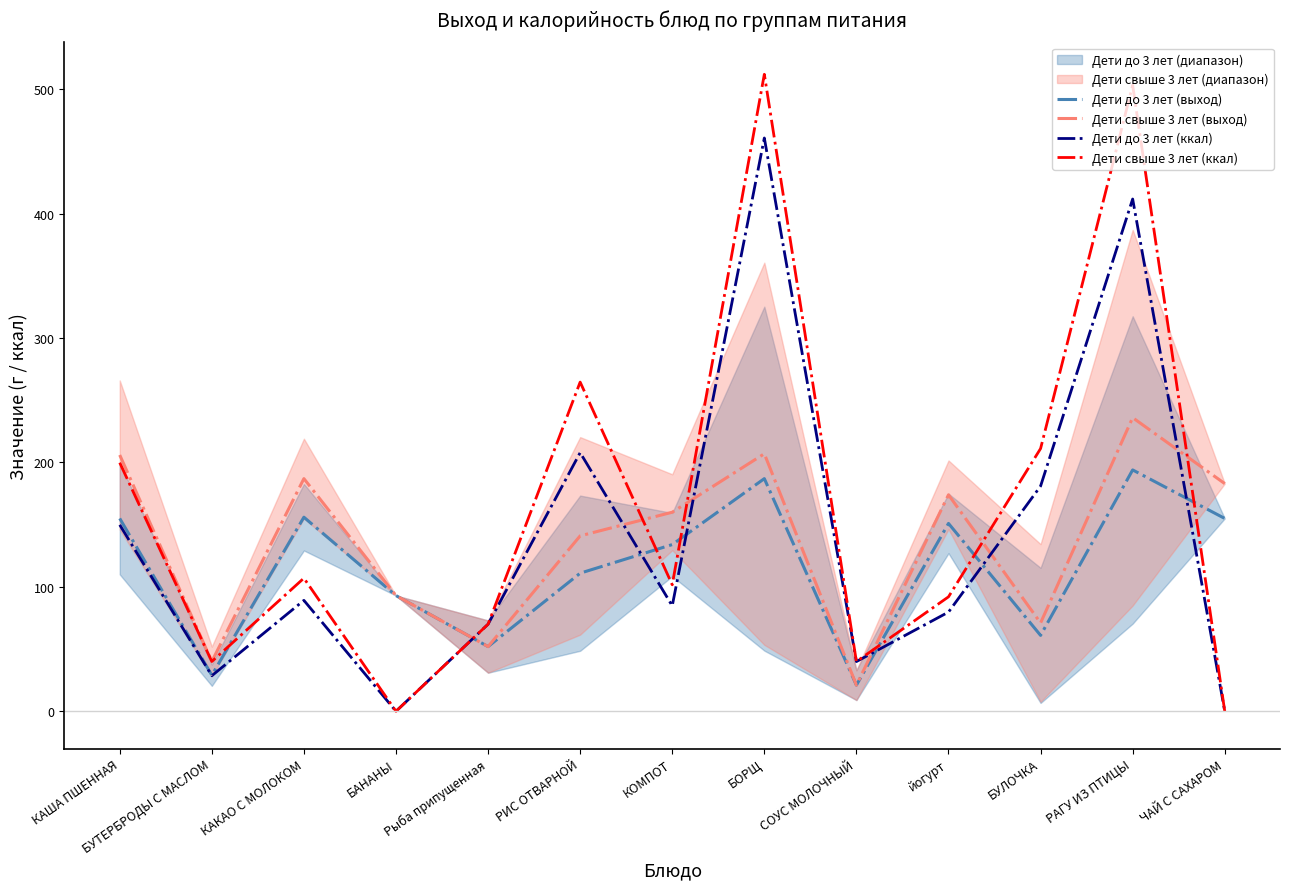

Which label corresponds to the largest value in the chart?

БОРЩ